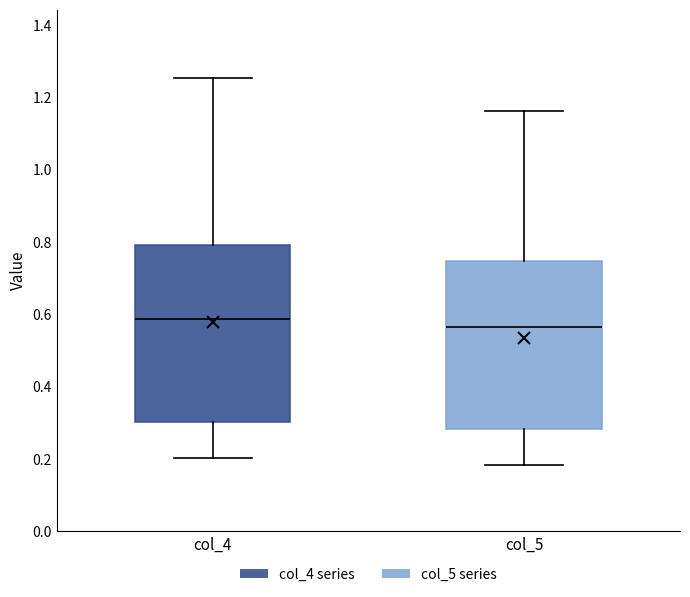

Reading left to right, transcribe this box plot: for each box, give where its median line is, the range the box spans, and where its two whiskers end, as read against the y-axis. The values are not printed on the chart, so give them approximately, as read against the axis.

col_4: median 0.58, box 0.30 to 0.80, whiskers 0.20 to 1.26
col_5: median 0.56, box 0.28 to 0.74, whiskers 0.18 to 1.16